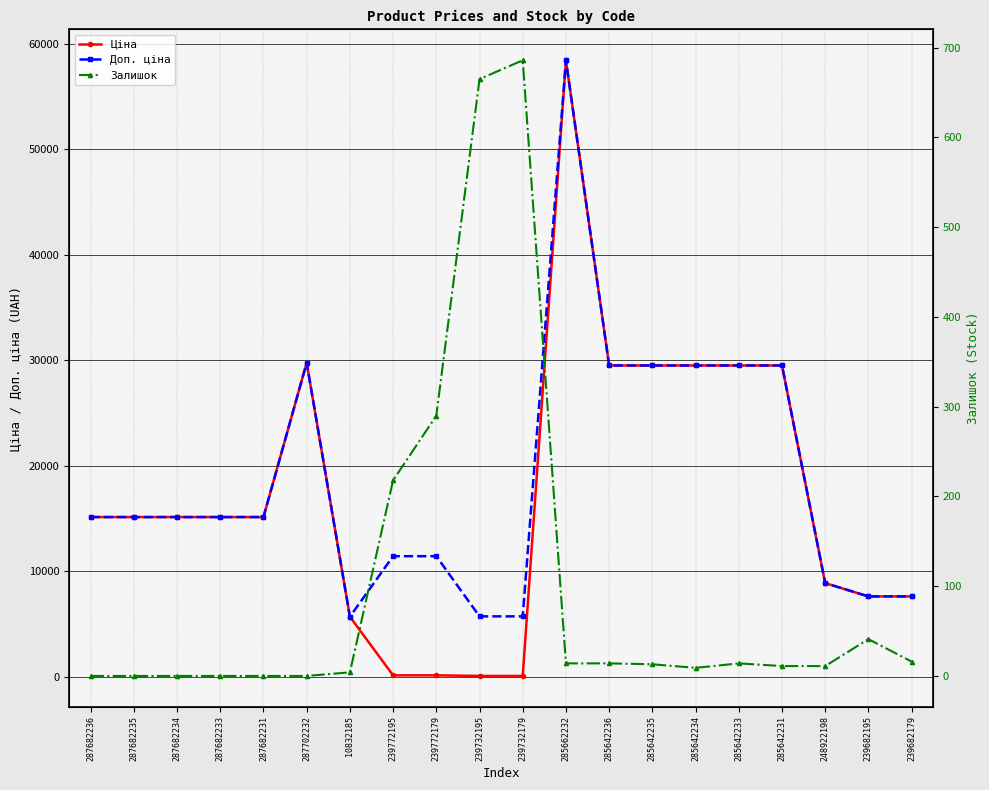

How many values in the Залишок series are below 13?

10